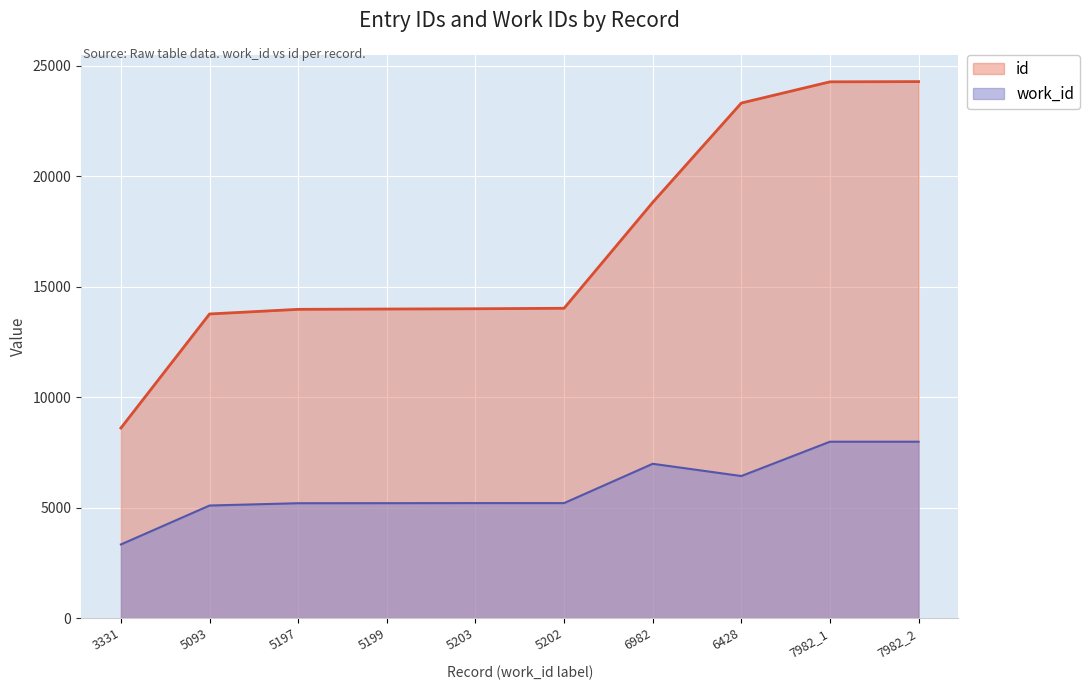

What are all the series names shown in the legend?

id, work_id